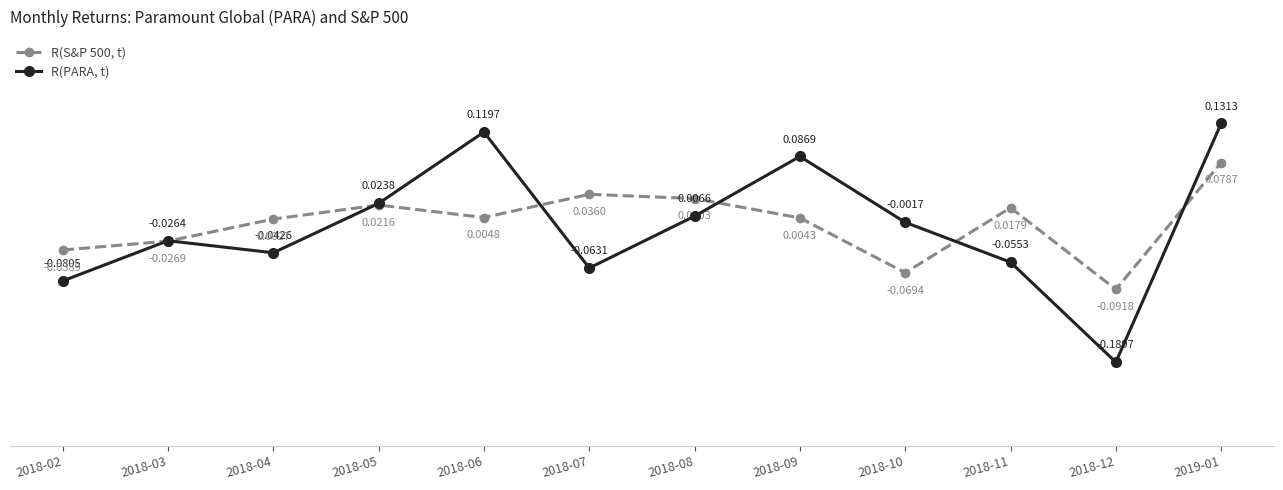

Between which two adjacent categories do R(PARA, t) and R(S&P 500, t) first intersect?

2018-02 and 2018-03